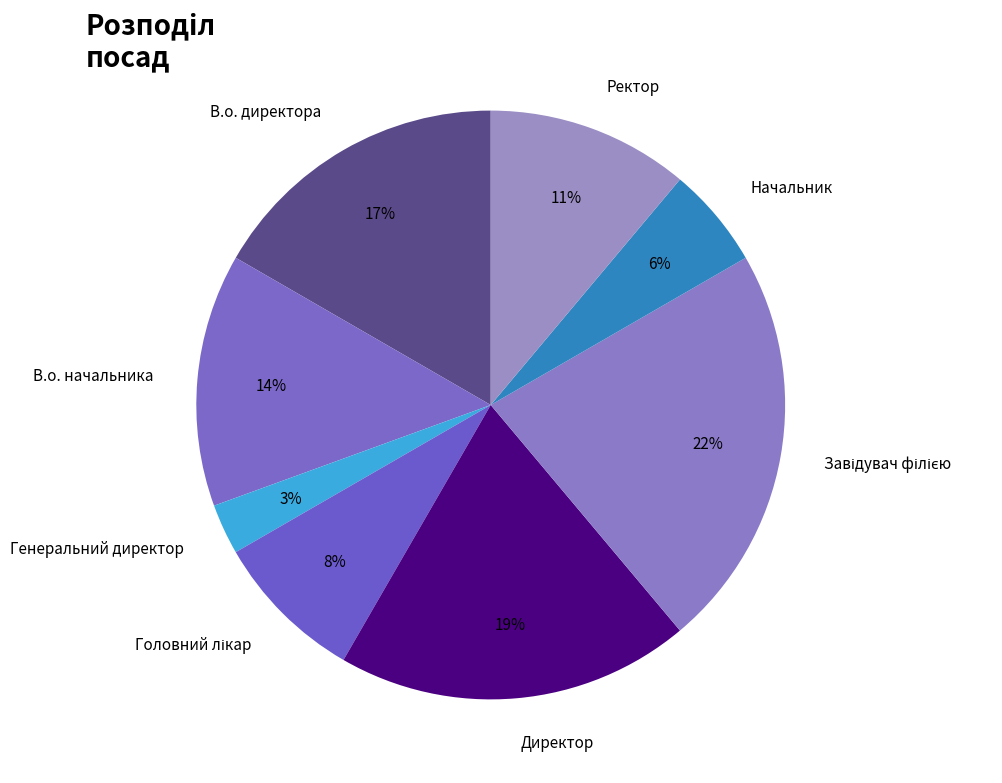

Count the number of slices in the pie.

8